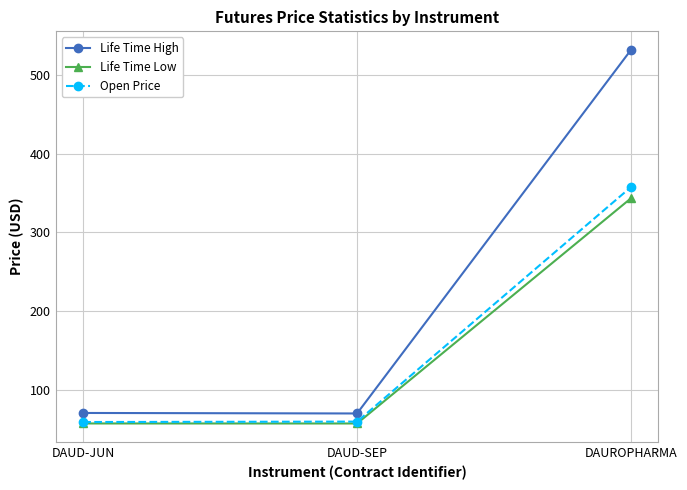

What is the label of the 3rd point from the left?

DAUROPHARMA